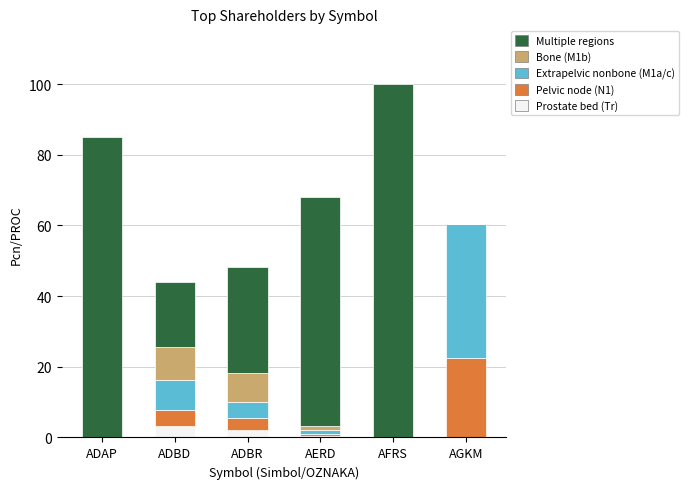

What is the maximum value for Prostate bed (Tr)?

3.4